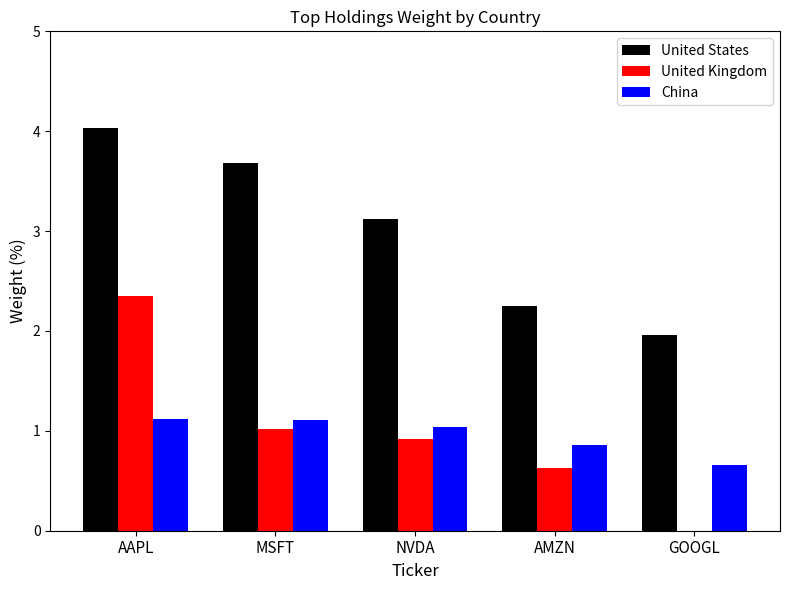

What is the maximum value for United States?

4.0